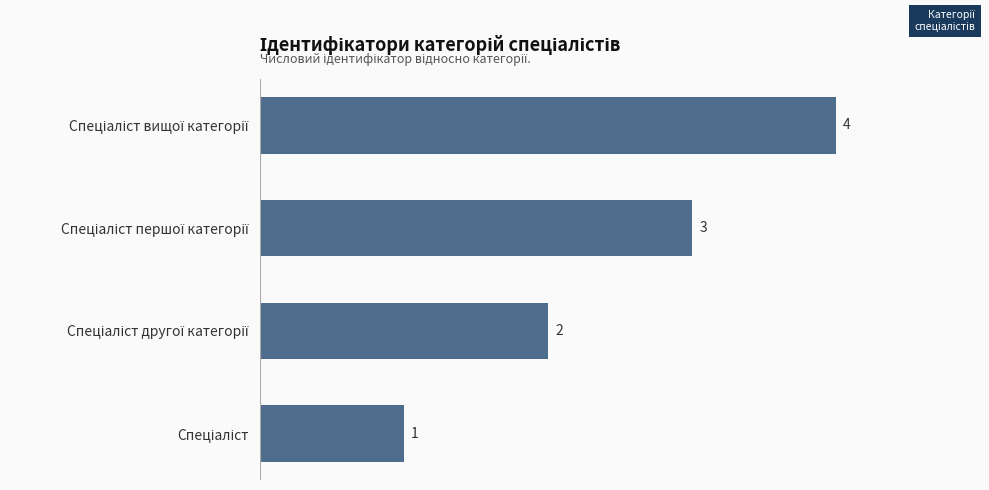

What is the greatest value displayed?

4